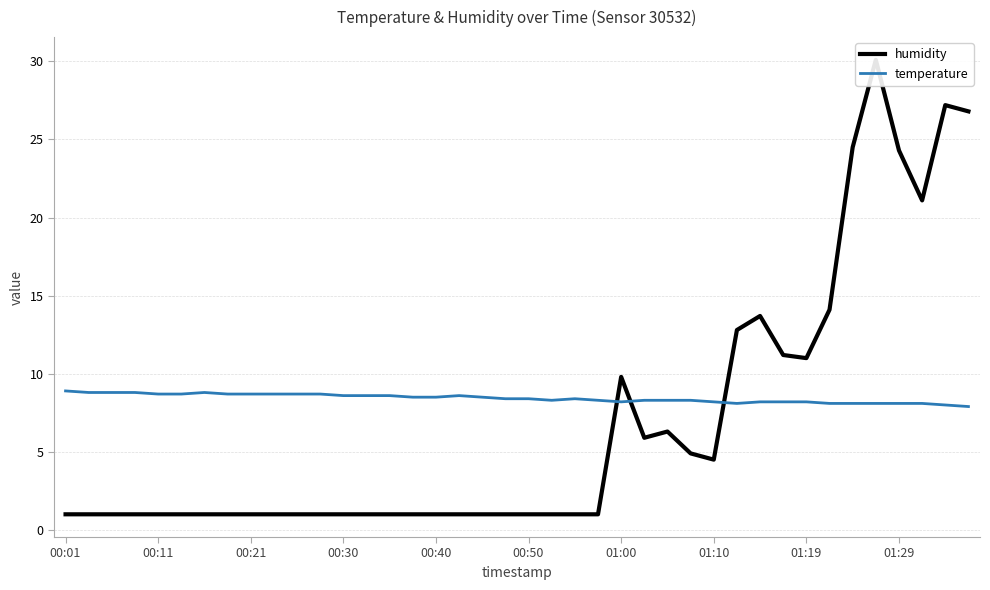

What is the highest value of the temperature series?

8.9